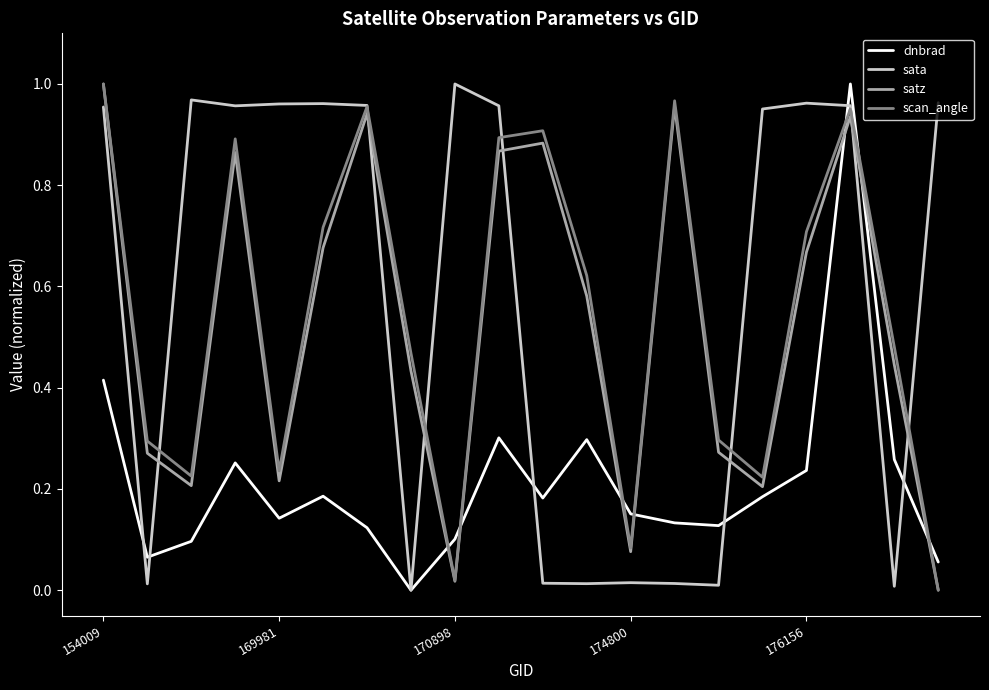

How many intersections are there between sata and satz?

7